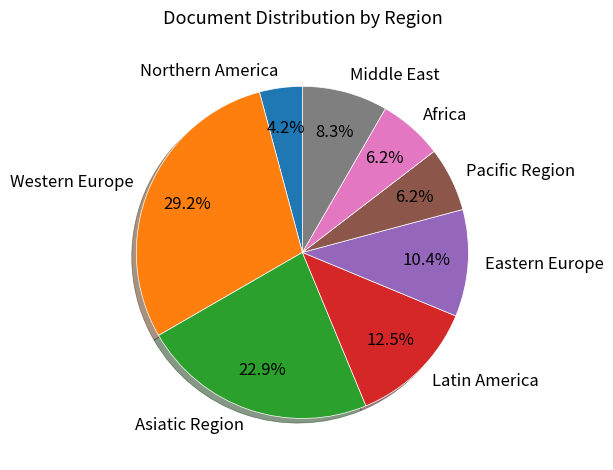

The Latin America slice represents 7% of the pie. True or false?

False